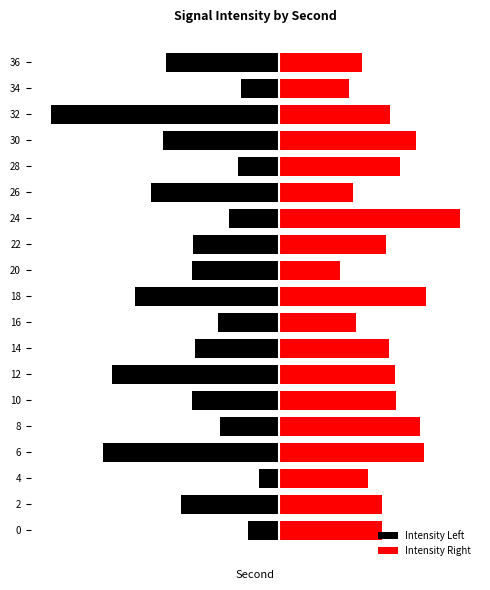

What is the value of the Intensity Right bar at the 12th from the left?

4.5